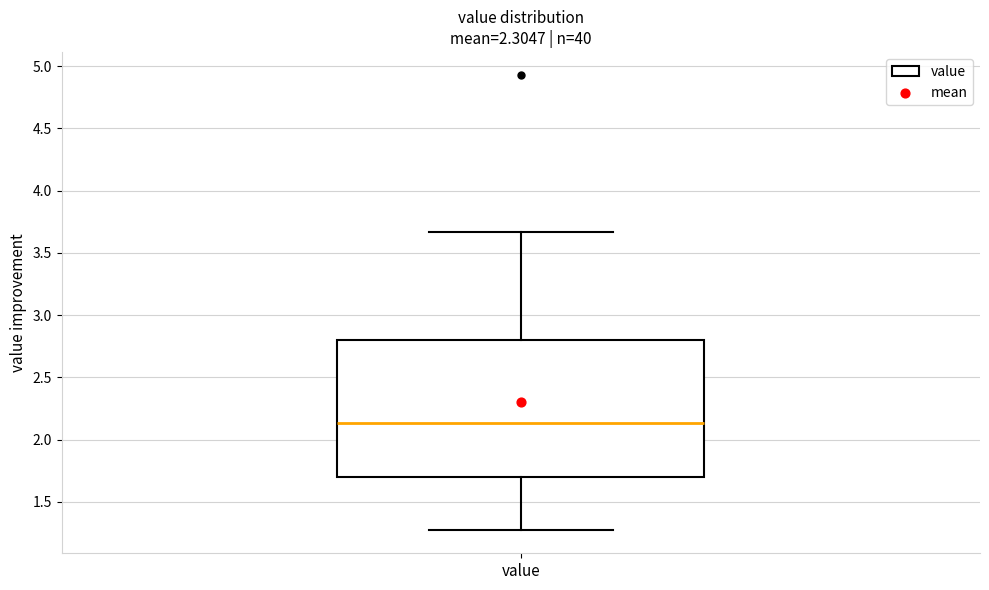

Where is the upper edge of the box for value on the y-axis? The values are not printed on the chart, so give them approximately, as read against the axis.

2.80